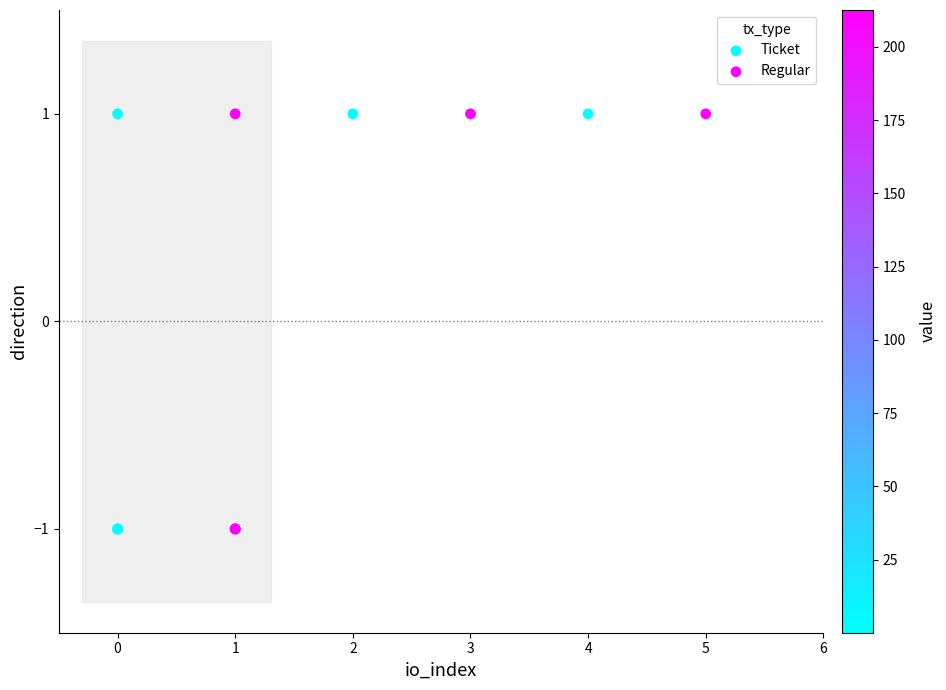

Which series contains the lowest Y value?

Ticket